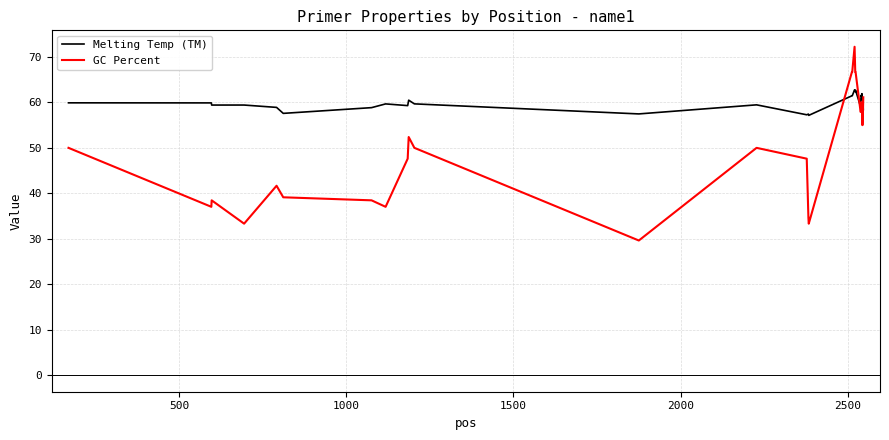

Which series has the largest range (max minus min)?

GC Percent